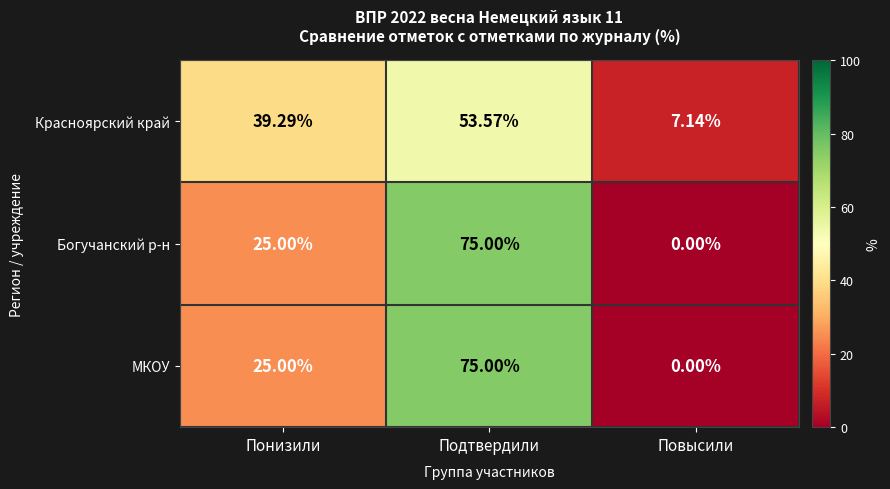

At how many categories does at least one series exceed 56?

1